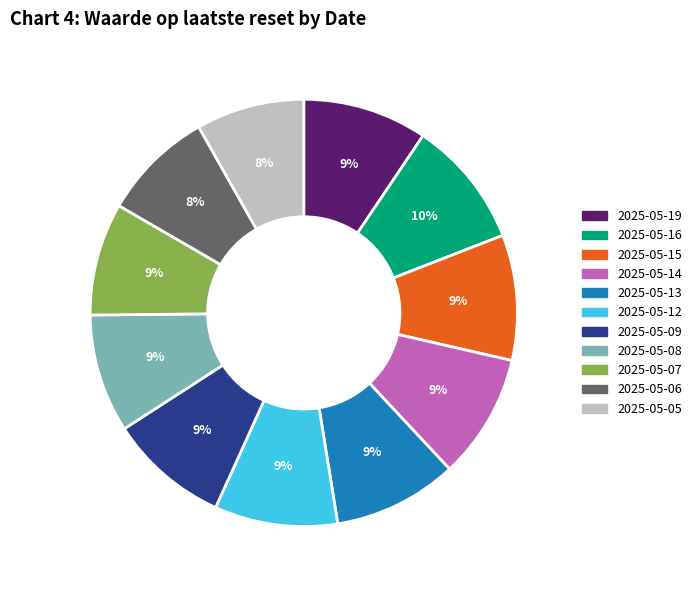

What is the ratio of the value at 2025-05-05 to the value at 2025-05-15?

0.9